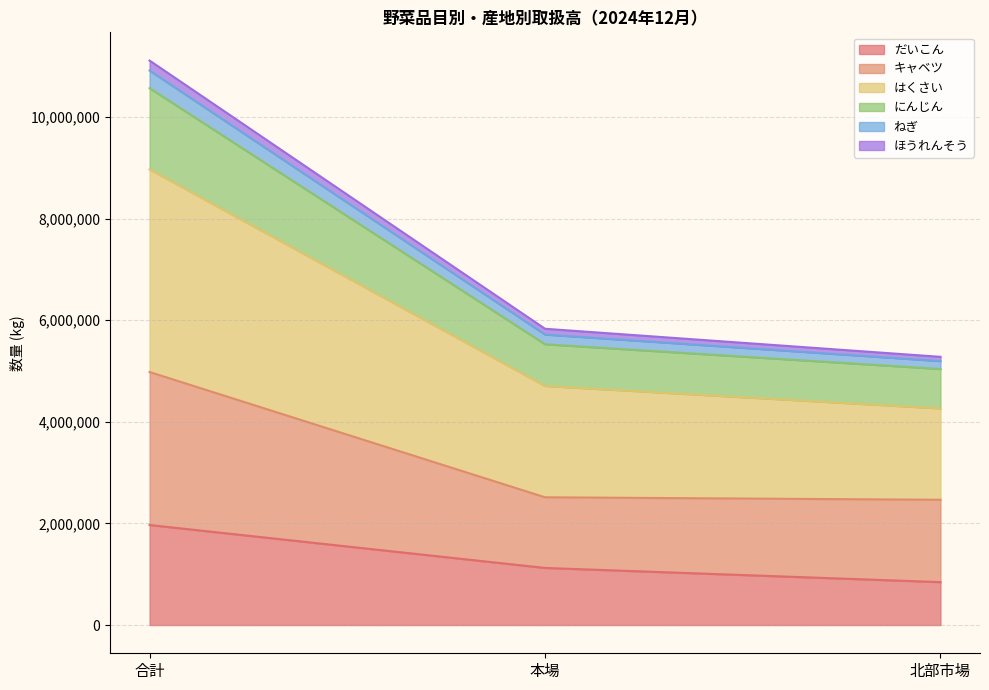

Which label corresponds to the largest value in the chart?

合計